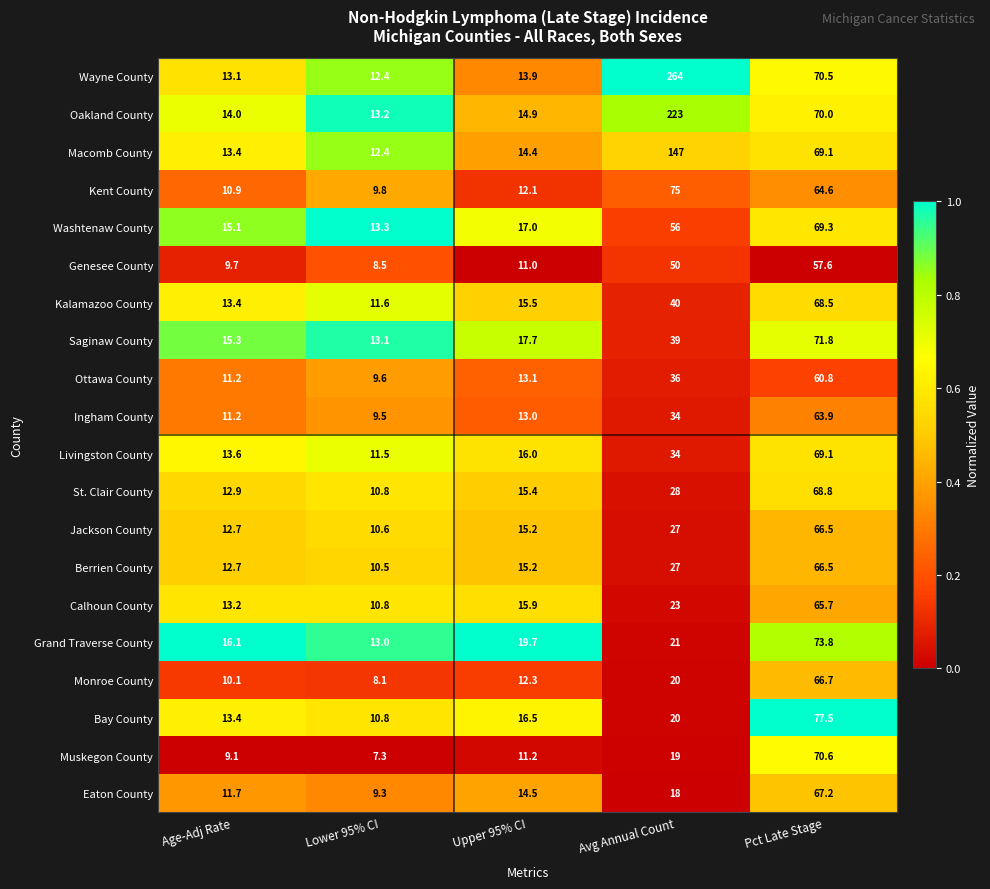

Is it true that Oakland County equals 8.3 at Lower 95% CI?

False